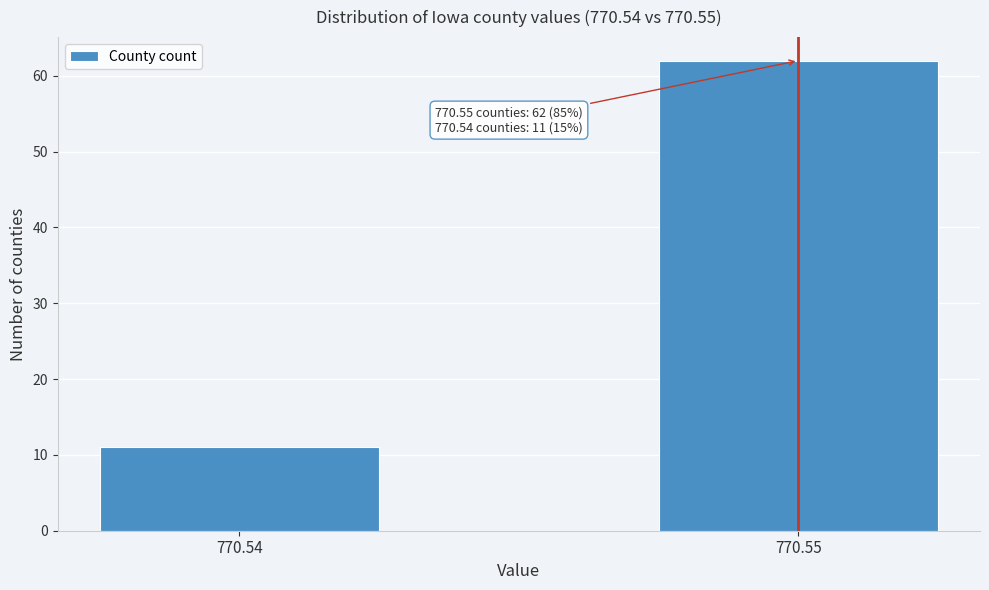

Reading left to right, transcribe all the data shown in this chart.

11	62